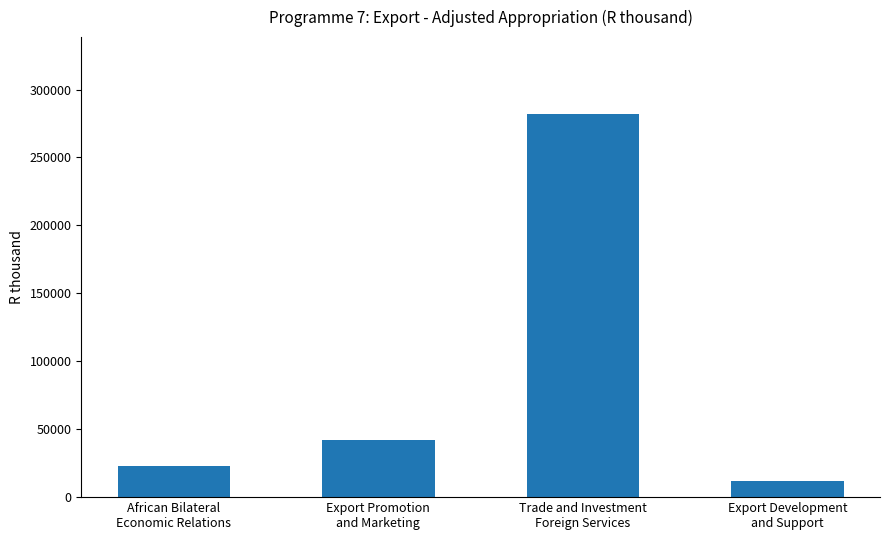

What is the difference between the maximum and minimum values?

270397